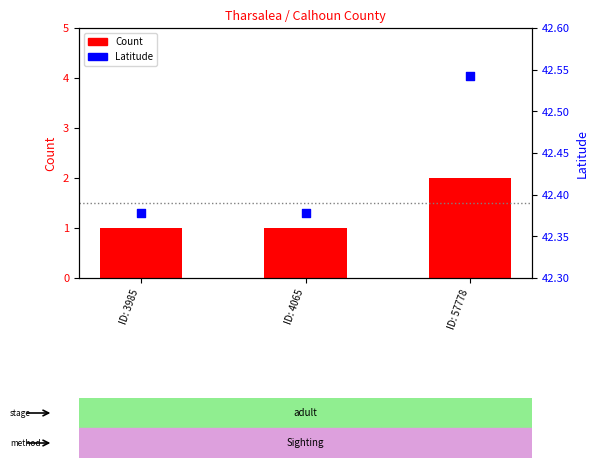

What are all the series names shown in the legend?

Count, Latitude